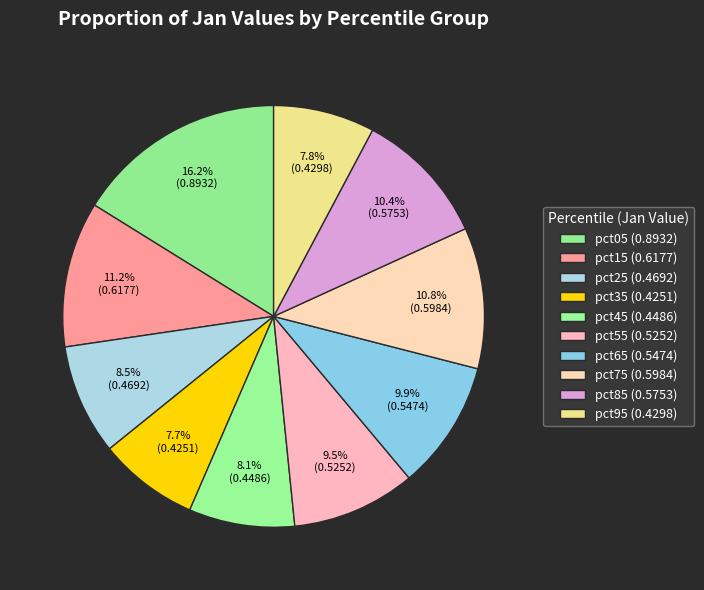

What is the largest slice in the pie chart?

pct05